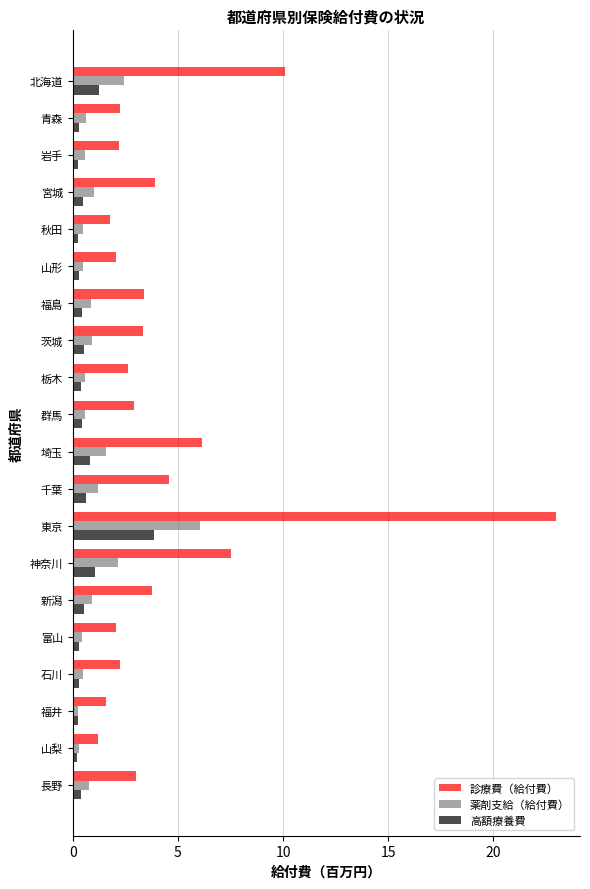

List the series in order of their peak value, highest first.

診療費（給付費）, 薬剤支給（給付費）, 高額療養費